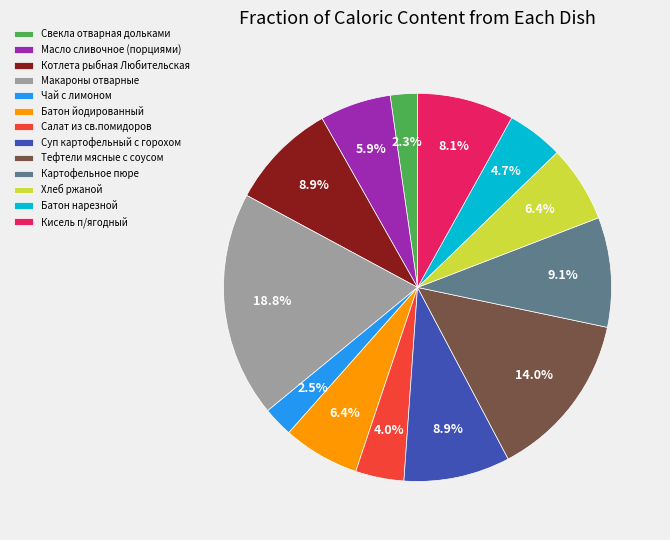

What portion of the pie excludes Макароны отварные?

81.2%